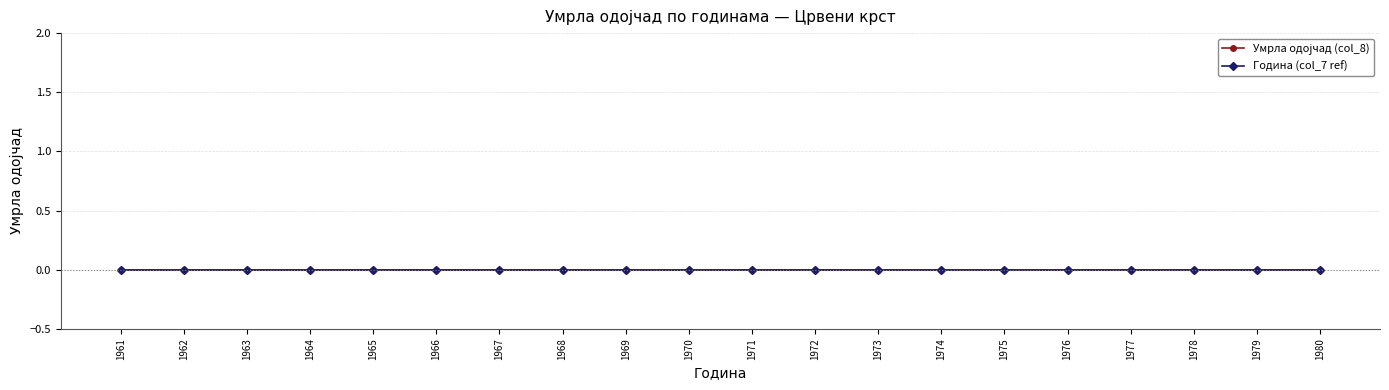

At which category does the chart reach its peak across all series?

1980